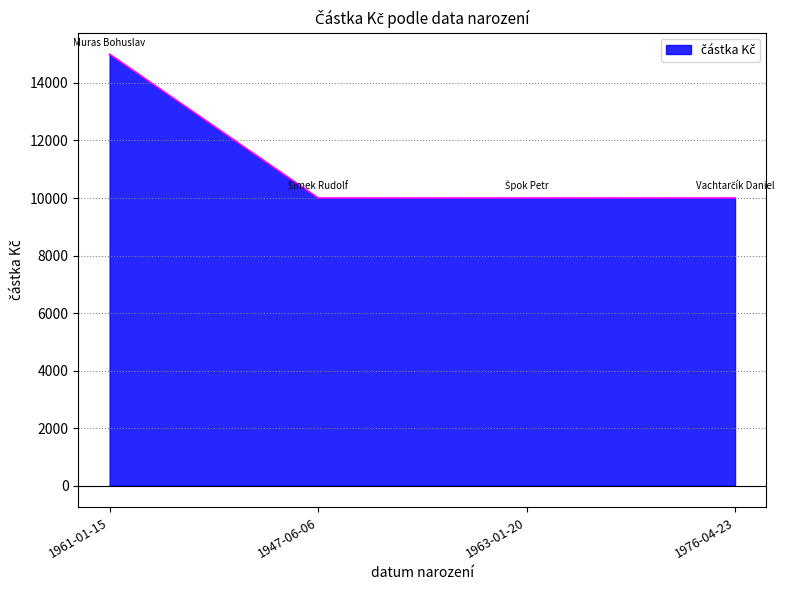

What is the label of the 1st point from the right?

1976-04-23